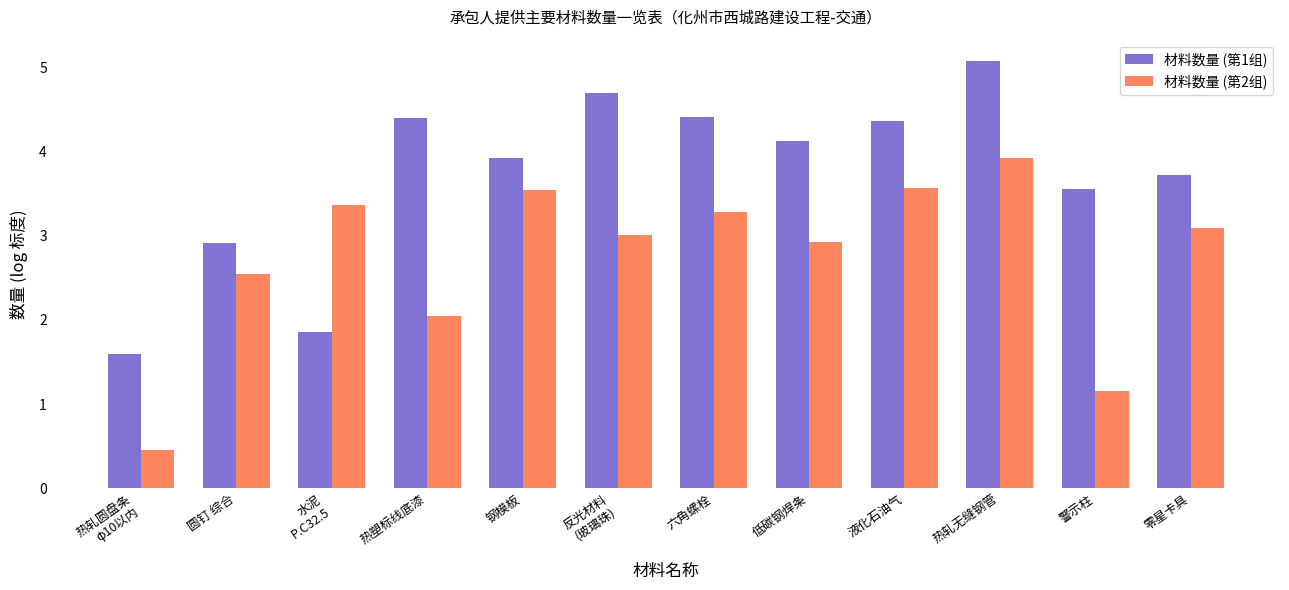

What value does the 材料数量 (第1组) series have at 水泥
P.C32.5?

1.9